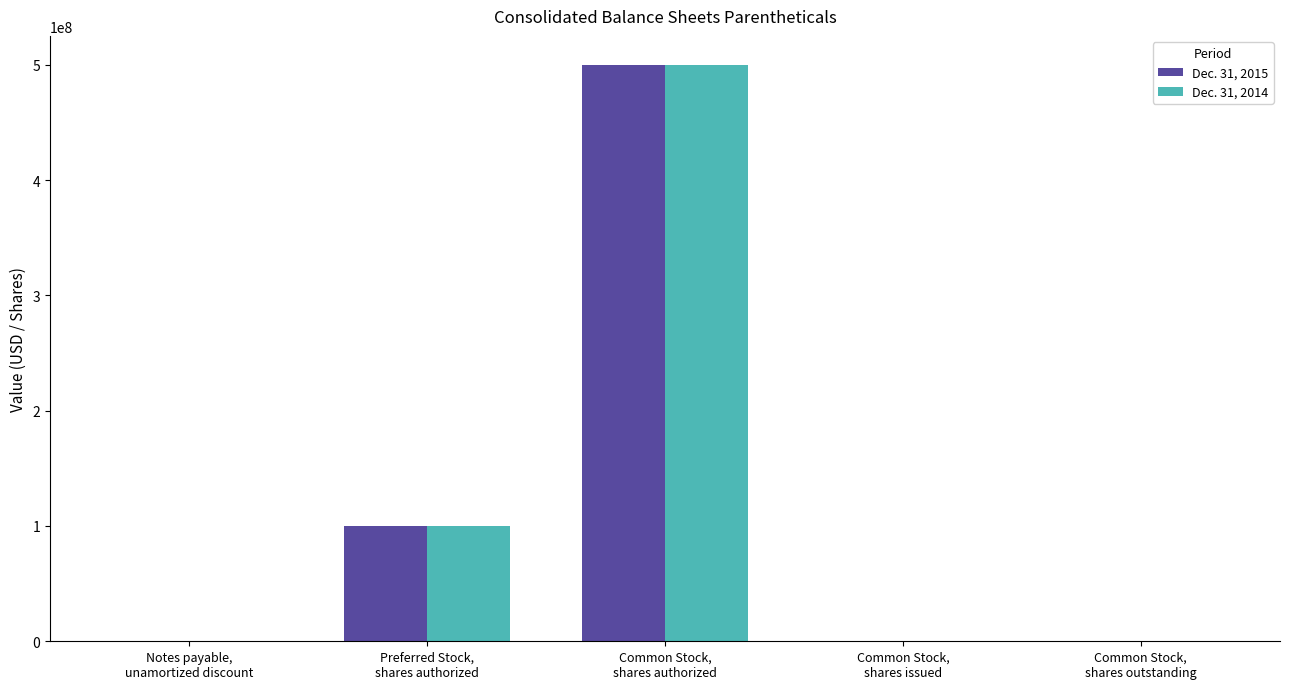

Which category has the highest value across all series?

Common Stock,
shares authorized